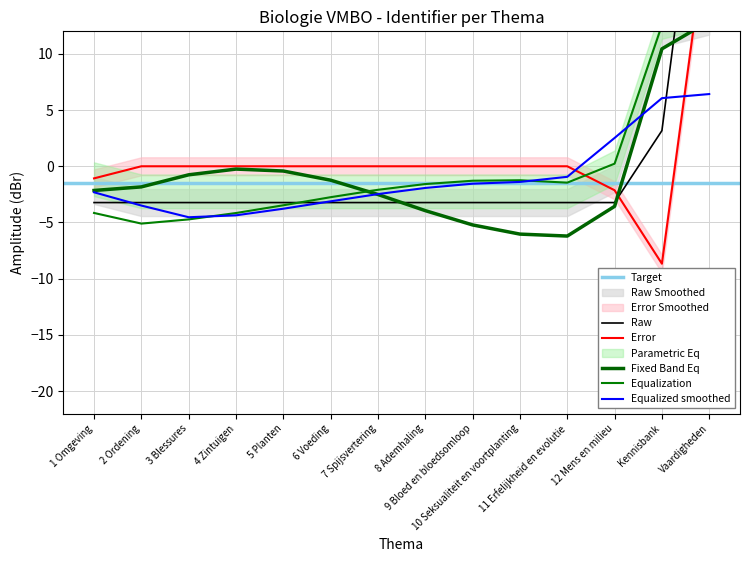

Read the value at 2 Ordening.

-3.2